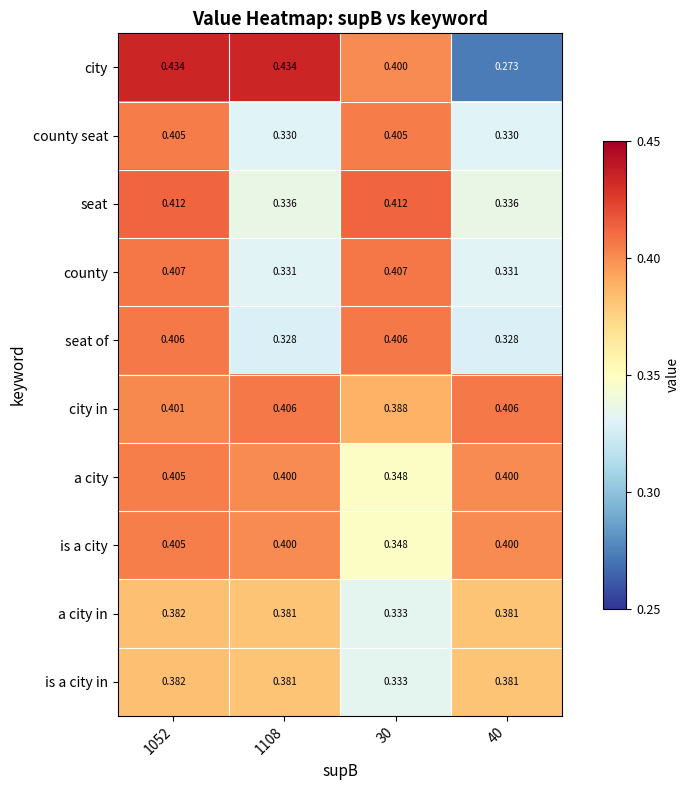

Is the value of seat of at 1052 greater than the value of a city in at 1052?

Yes